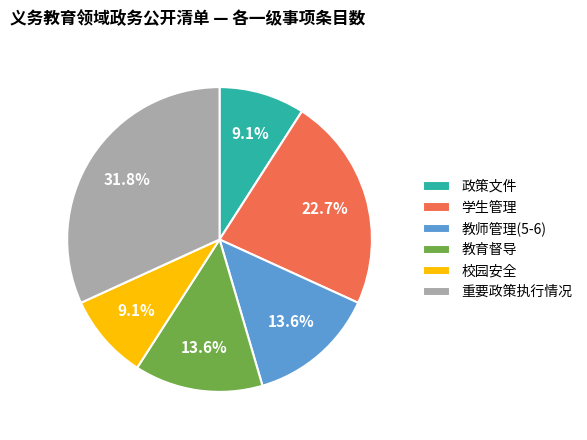

How many segments does this pie chart have?

6